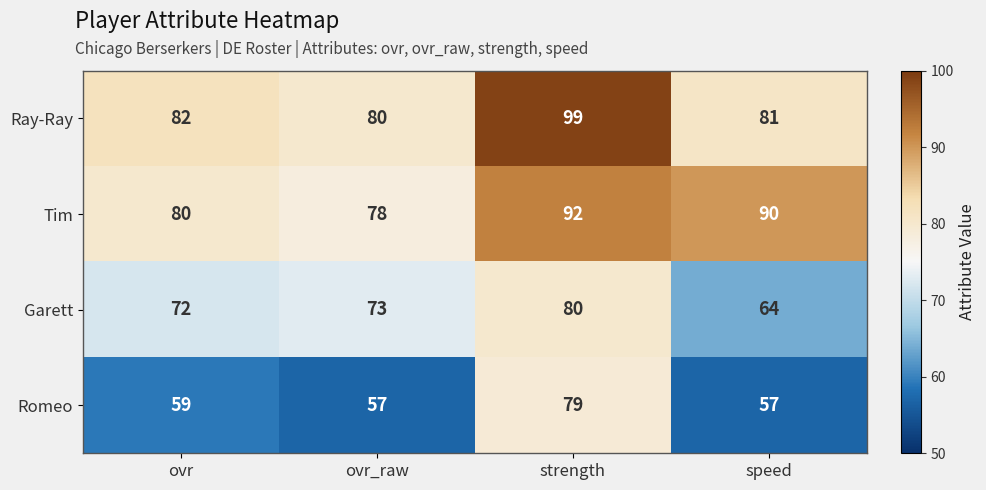

Which series has the largest total across all categories?

Ray-Ray